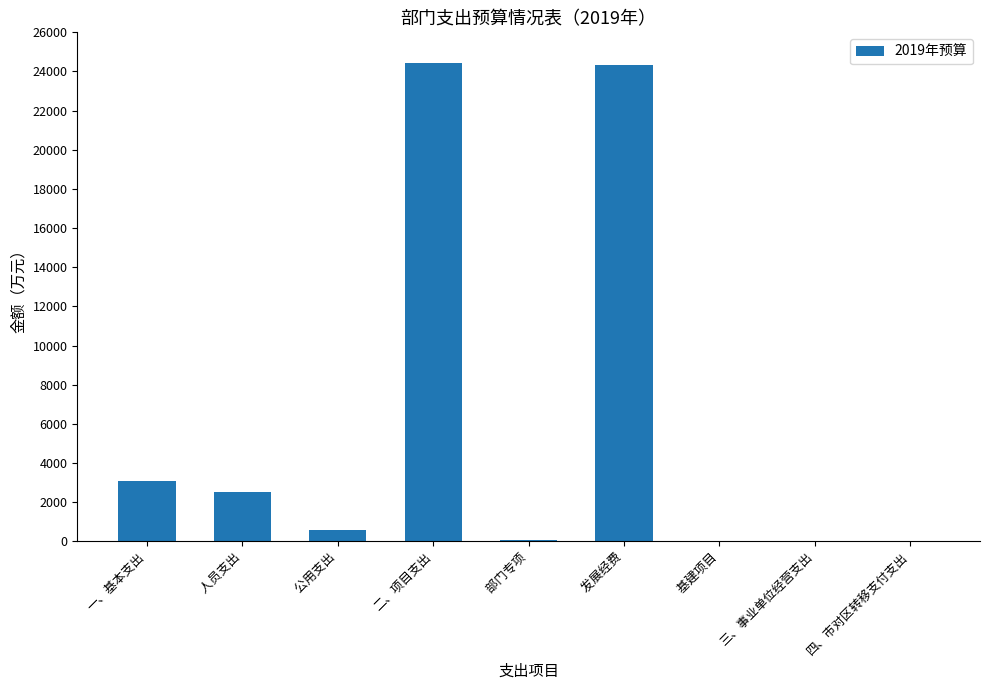

How many data points are above 553?

5